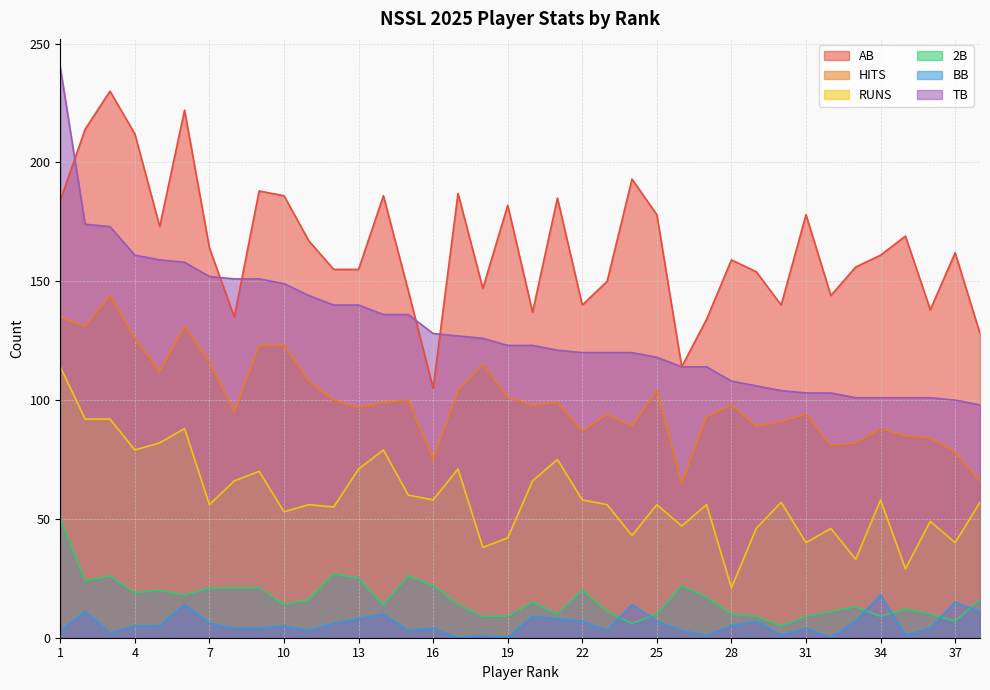

Rank the series by their maximum value, from highest to lowest.

TB, AB, HITS, RUNS, 2B, BB